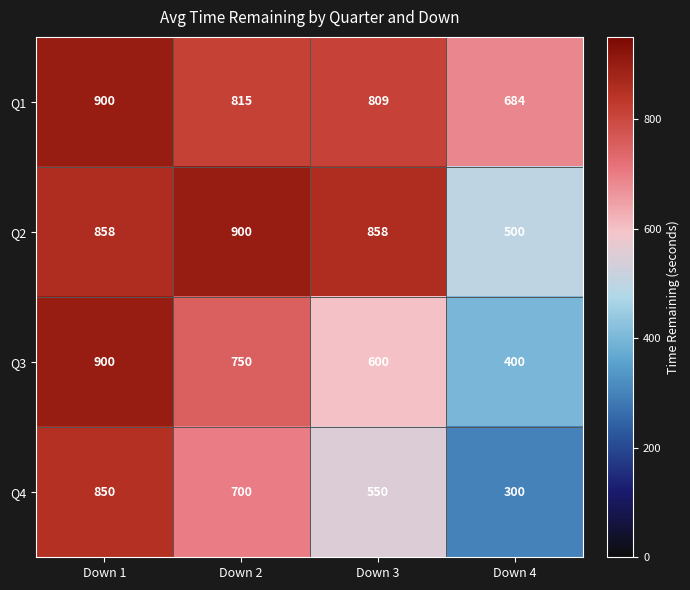

How many series are shown in this chart?

4